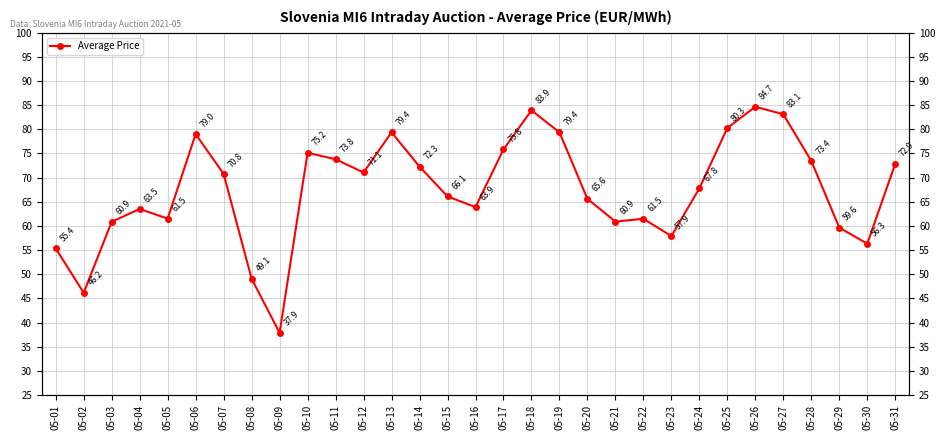

List the labels in order of value, smallest first.

05-09, 05-02, 05-08, 05-01, 05-30, 05-23, 05-29, 05-03, 05-21, 05-22, 05-05, 05-04, 05-16, 05-20, 05-15, 05-24, 05-07, 05-12, 05-14, 05-31, 05-28, 05-11, 05-10, 05-17, 05-06, 05-13, 05-19, 05-25, 05-27, 05-18, 05-26